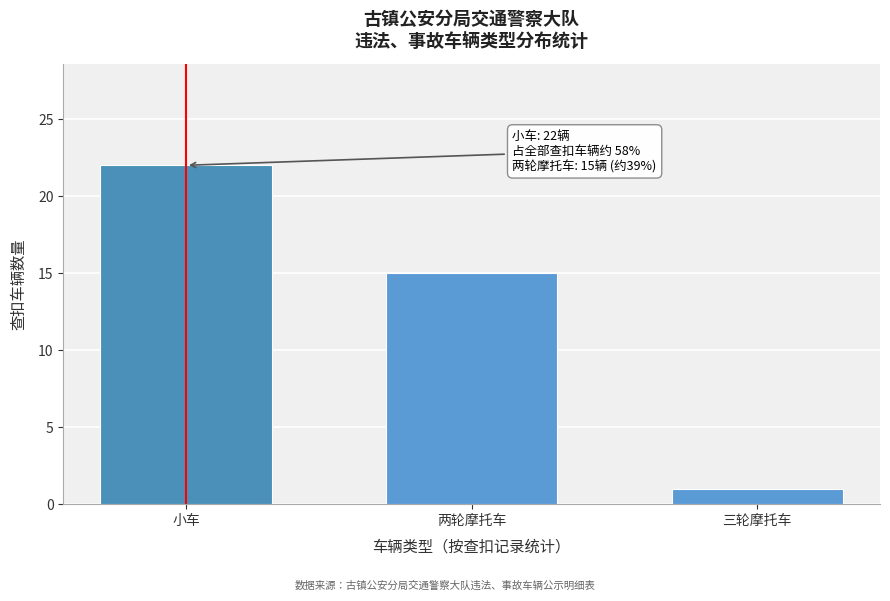

Reading left to right, what are all the values shown in this chart?

22	15	1